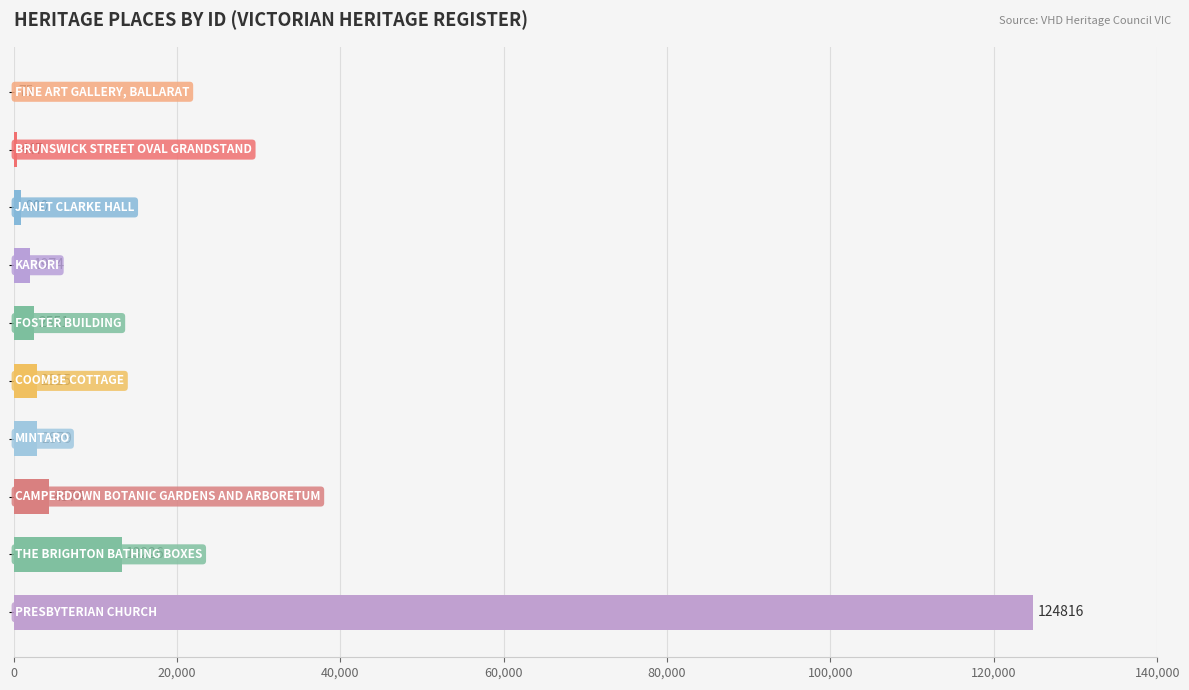

What is the greatest value displayed?

124816